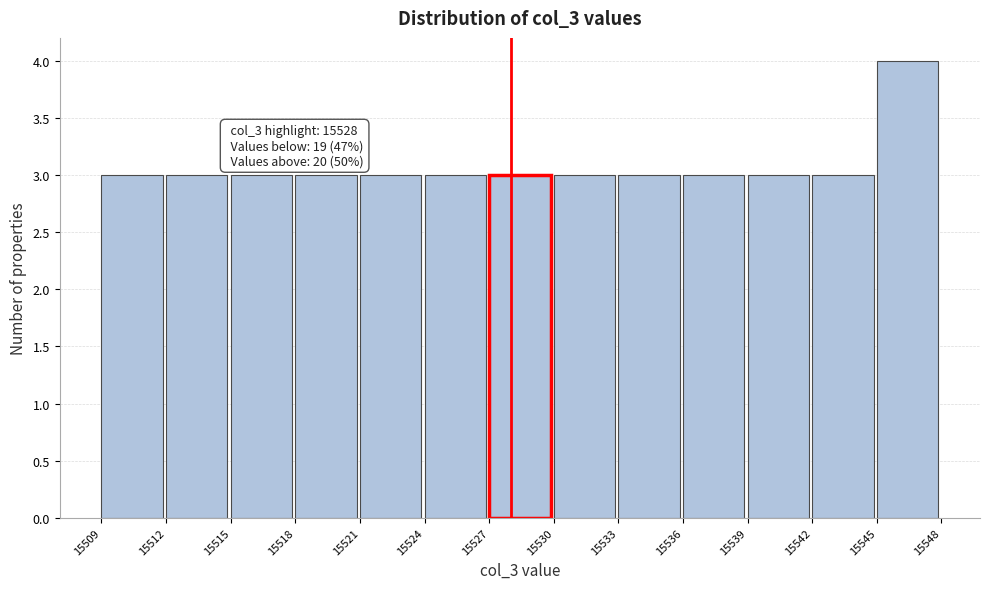

Which range on the x-axis has the tallest bar?

15545 to 15548